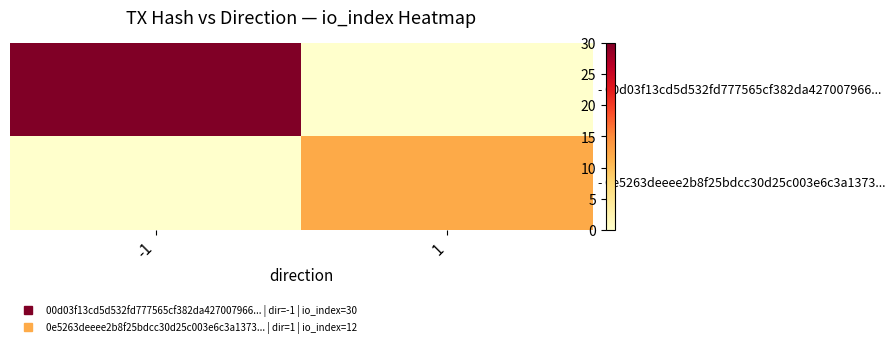

Which category has the highest value across all series?

-1